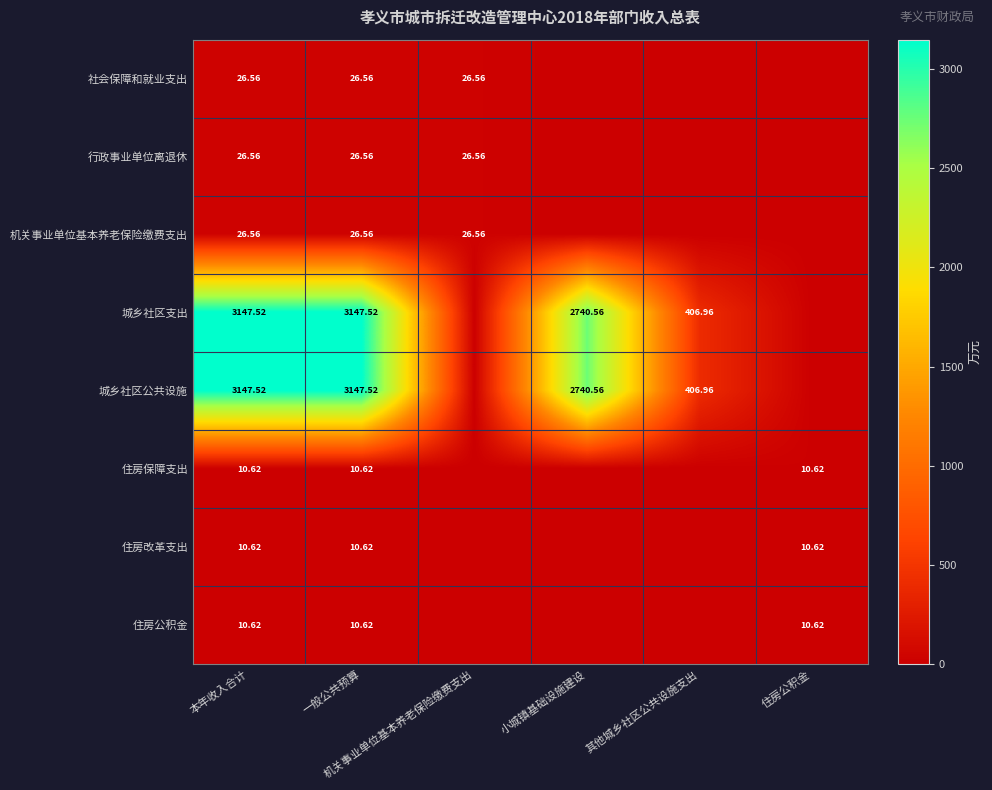

Which label corresponds to the smallest value in the chart?

小城镇基础设施建设